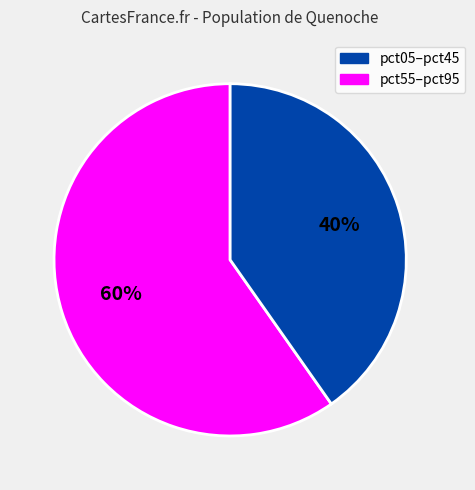

Which category has the smallest portion of the pie?

pct55–pct95